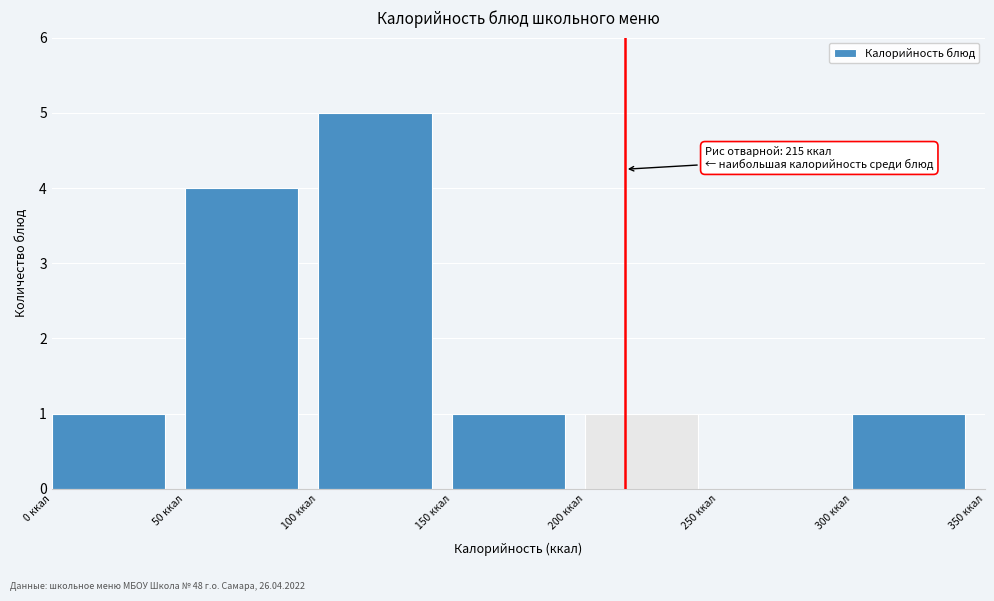

Over which range of the x-axis is the bar tallest?

100 to 150